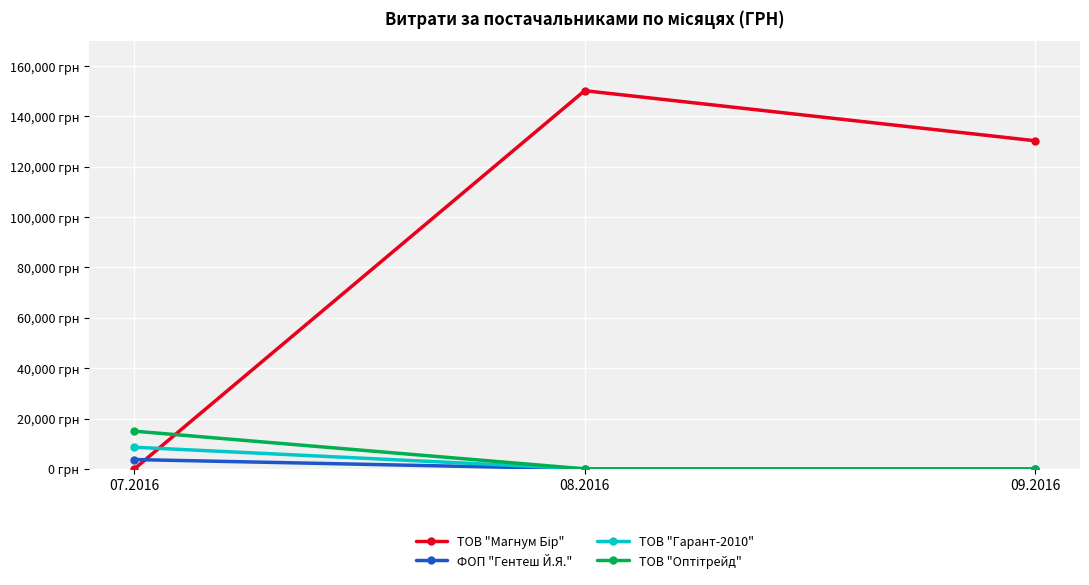

Does the chart have visible grid lines?

Yes